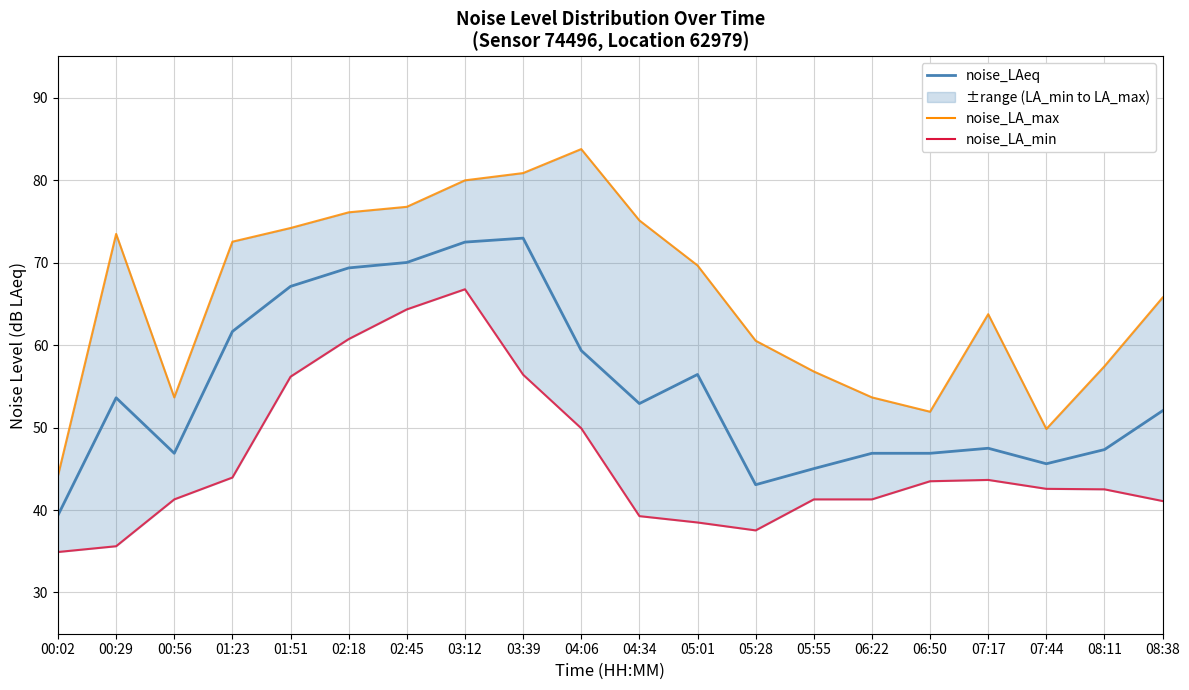

What is the approximate value of noise_LAeq at 00:56?

46.9